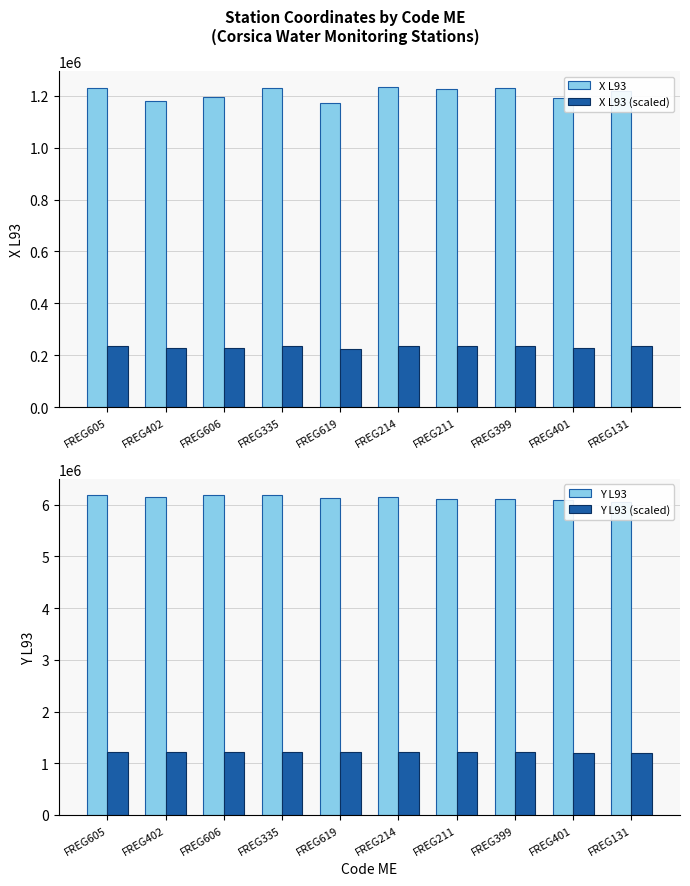

Which series changed the most between FREG606 and FREG335?

X L93